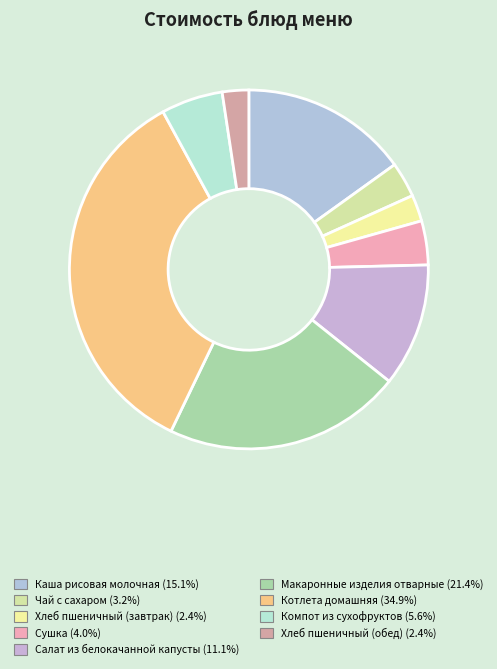

Is there a majority slice in this chart?

No